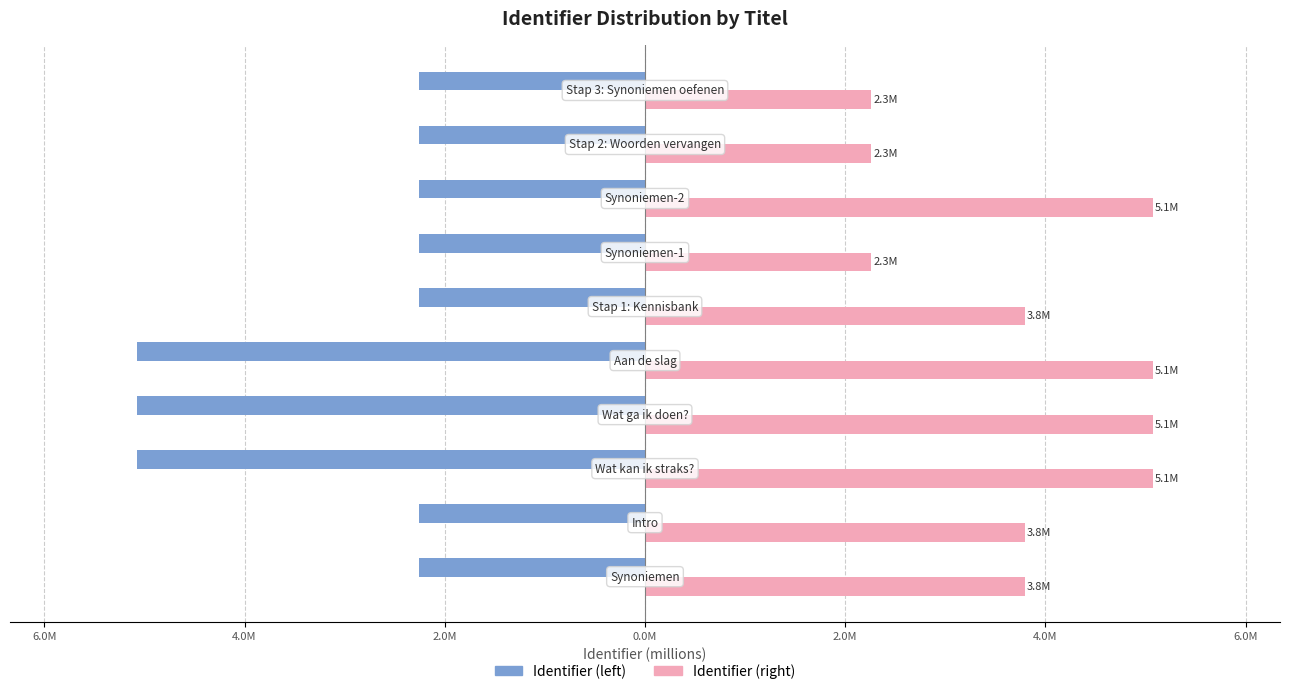

What are all the series names shown in the legend?

Identifier (left), Identifier (right)